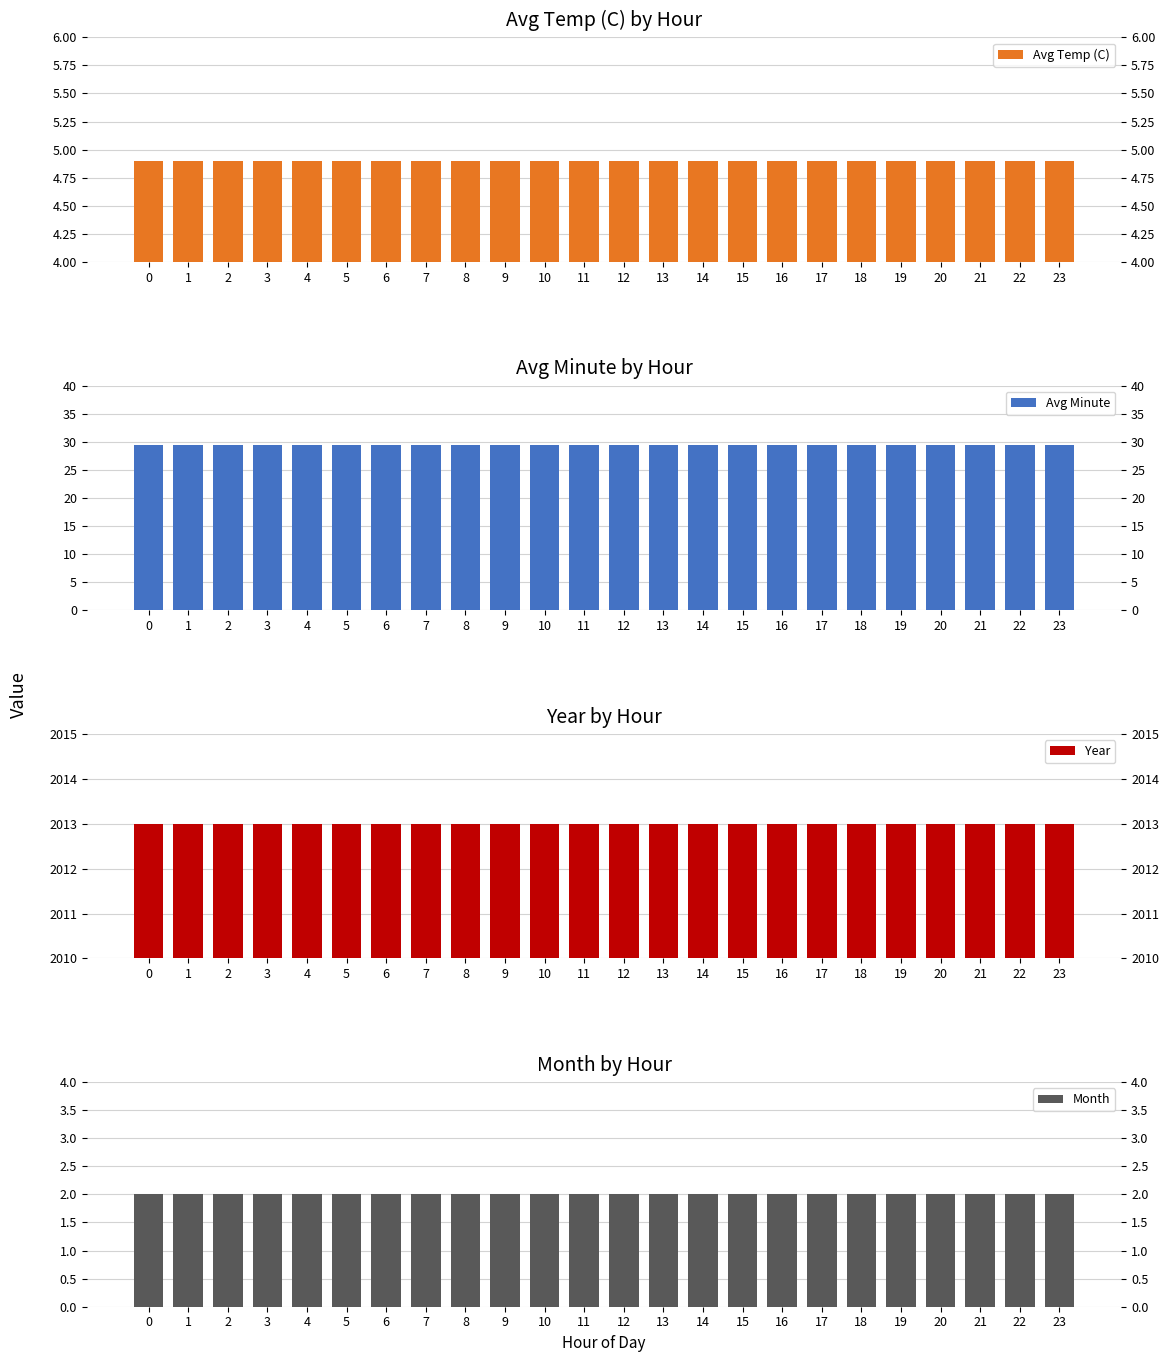

Reading right to left, transcribe all the data shown in this chart.

Avg Temp (C): 4.9	4.9	4.9	4.9	4.9	4.9	4.9	4.9	4.9	4.9	4.9	4.9	4.9	4.9	4.9	4.9	4.9	4.9	4.9	4.9	4.9	4.9	4.9	4.9
Avg Minute: 29.5	29.5	29.5	29.5	29.5	29.5	29.5	29.5	29.5	29.5	29.5	29.5	29.5	29.5	29.5	29.5	29.5	29.5	29.5	29.5	29.5	29.5	29.5	29.5
Year: 2013.0	2013.0	2013.0	2013.0	2013.0	2013.0	2013.0	2013.0	2013.0	2013.0	2013.0	2013.0	2013.0	2013.0	2013.0	2013.0	2013.0	2013.0	2013.0	2013.0	2013.0	2013.0	2013.0	2013.0
Month: 2.0	2.0	2.0	2.0	2.0	2.0	2.0	2.0	2.0	2.0	2.0	2.0	2.0	2.0	2.0	2.0	2.0	2.0	2.0	2.0	2.0	2.0	2.0	2.0